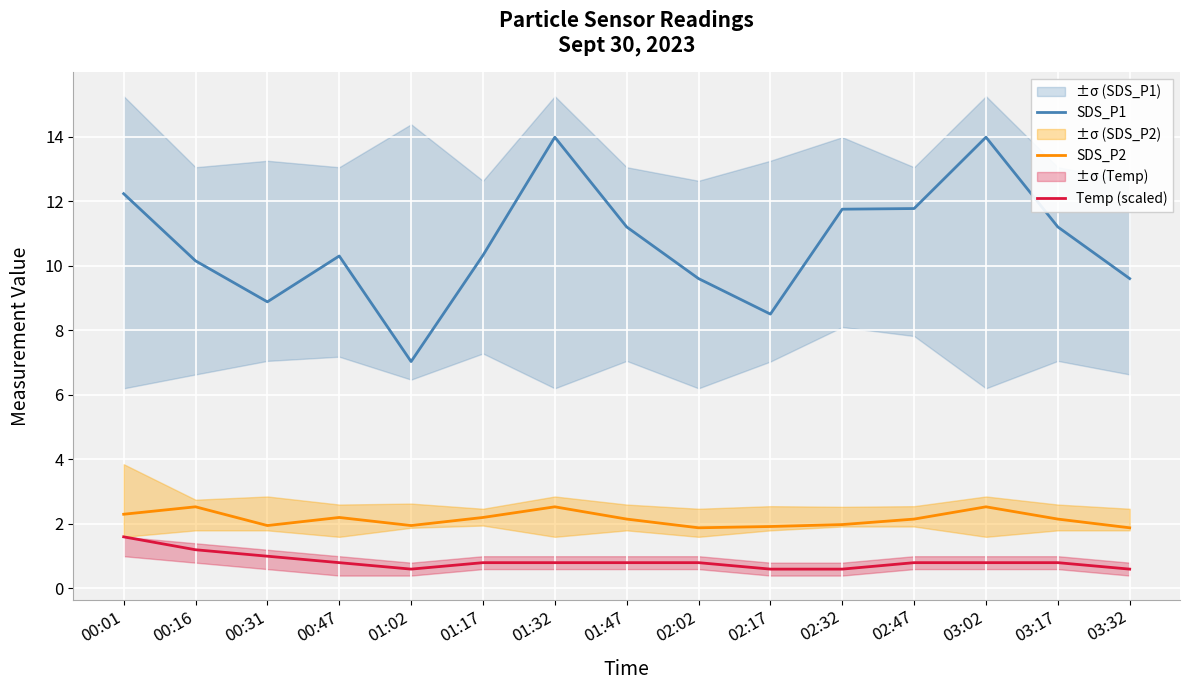

What is the label of the 14th point from the left?

03:17